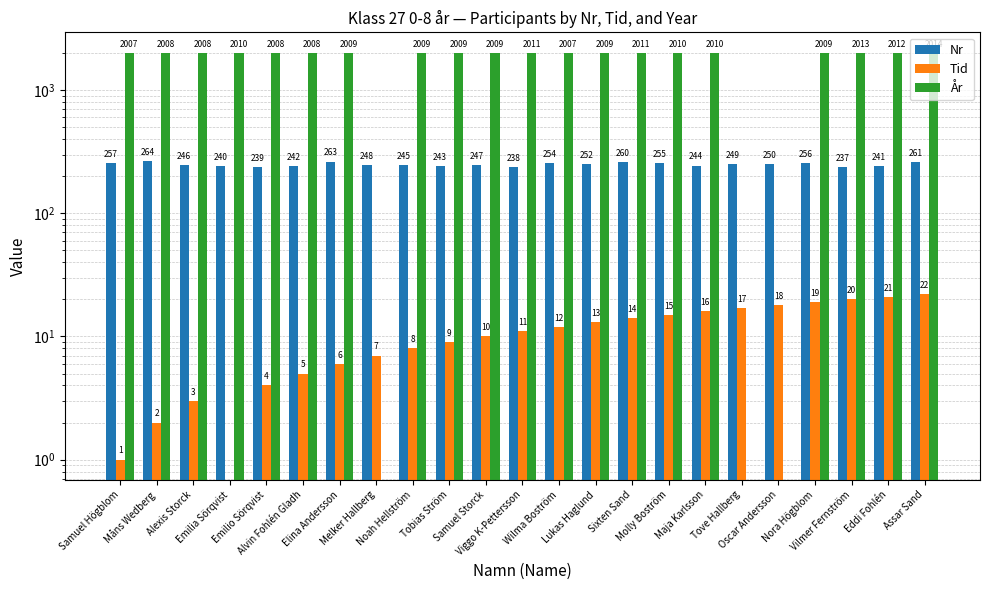

How many bars are there in total?

69